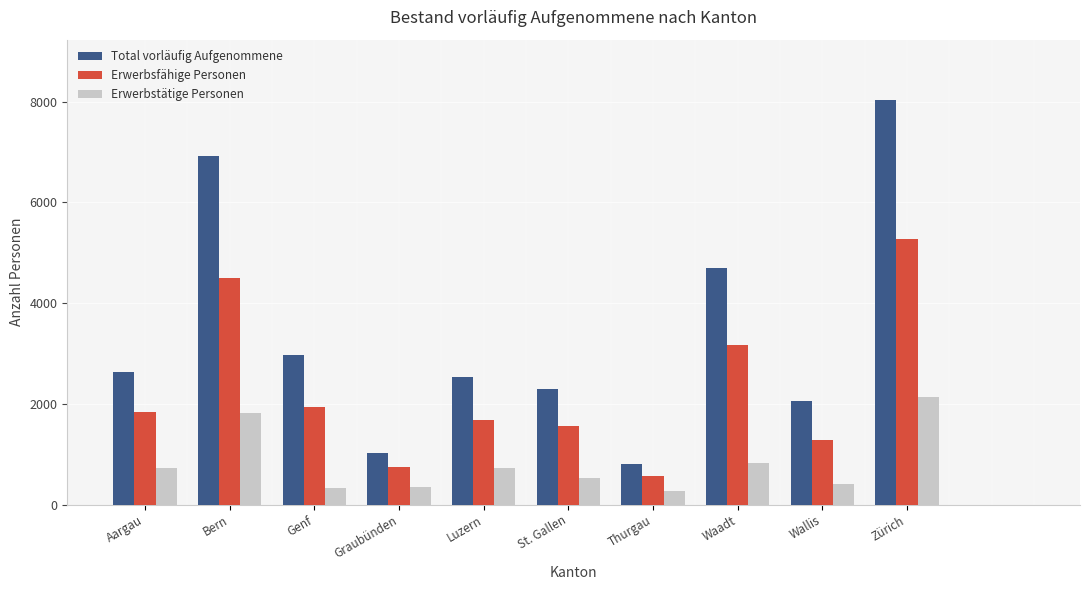

How many bars are there in total?

30